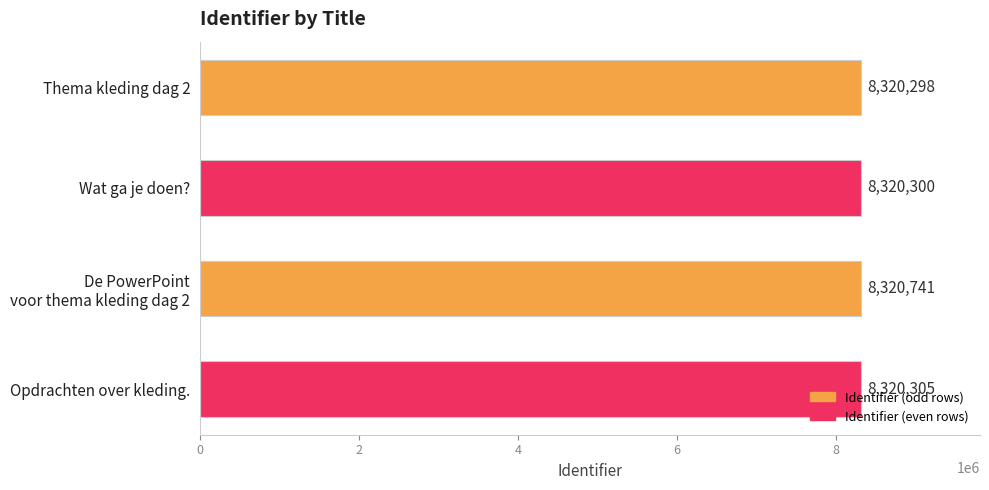

True or false: the data shows 11711906 at Opdrachten over kleding..

False